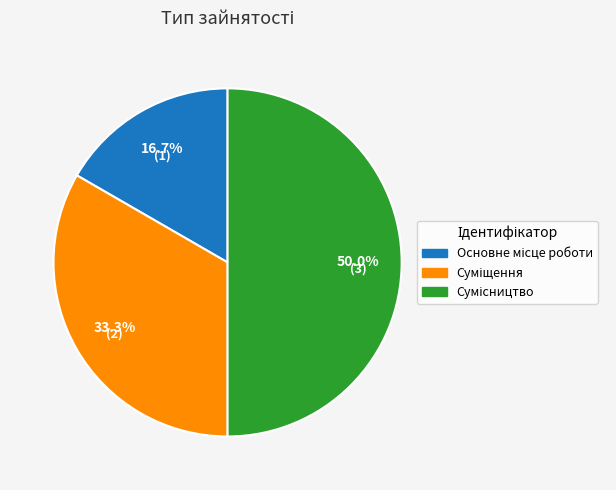

Count the number of slices in the pie.

3